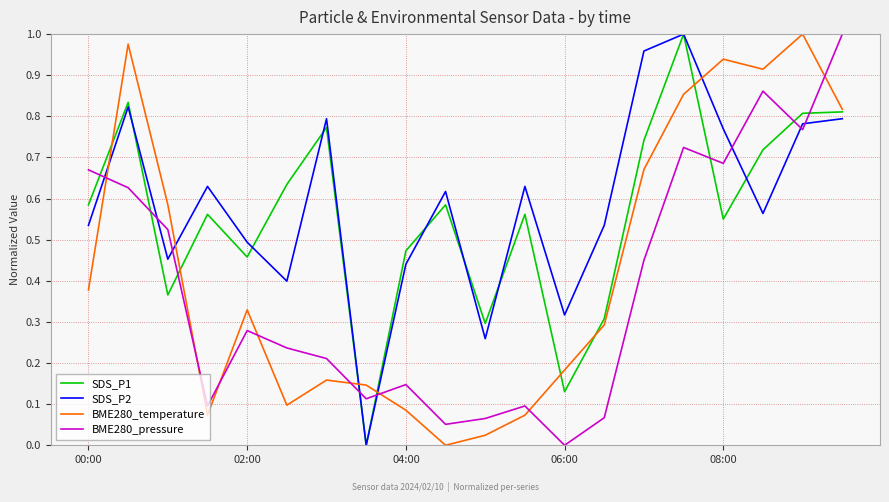

Which series ends up on top after the final intersection of BME280_temperature and BME280_pressure?

BME280_pressure